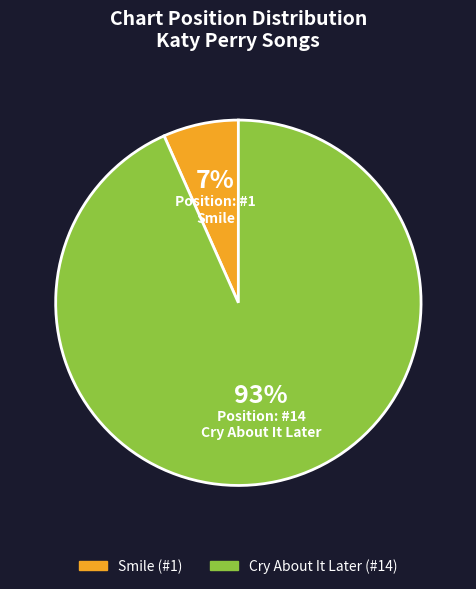

What is the largest slice in the pie chart?

Cry About It Later